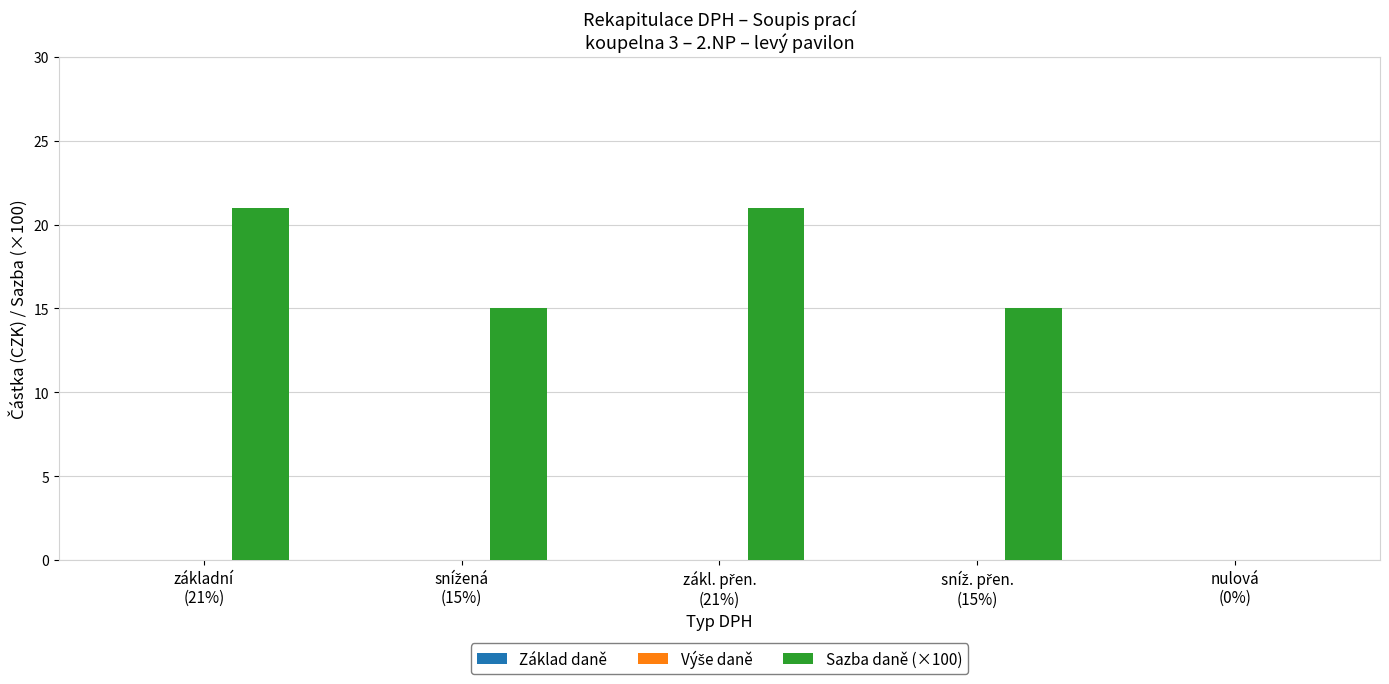

What is the maximum value shown in the chart?

21